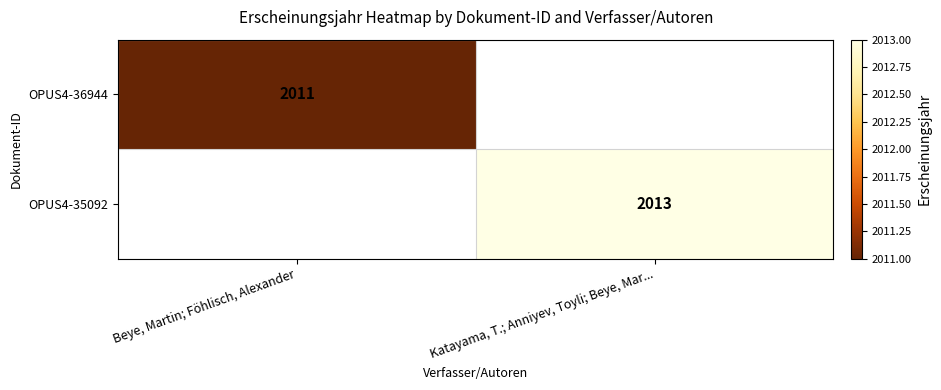

Is it true that OPUS4-36944 equals 2011 at Beye, Martin; Föhlisch, Alexander?

True